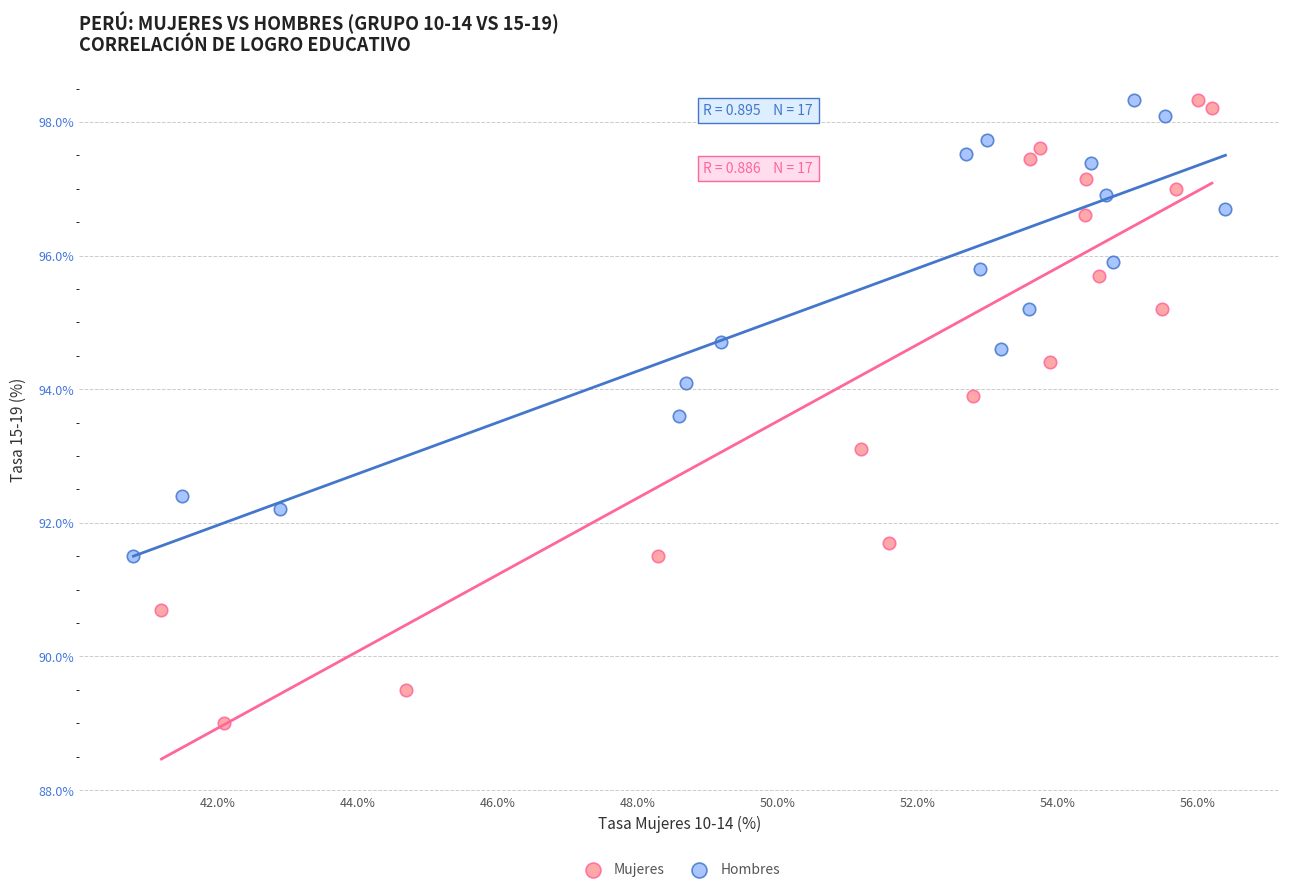

Which series contains the lowest Y value?

Mujeres